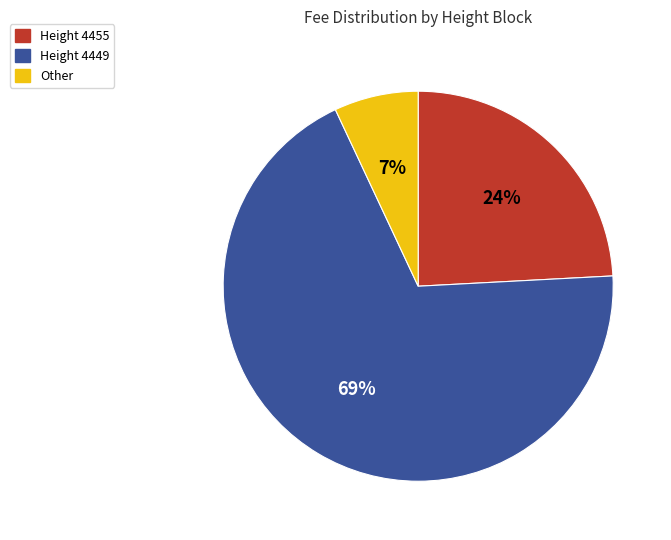

Does any single category account for the majority?

Yes